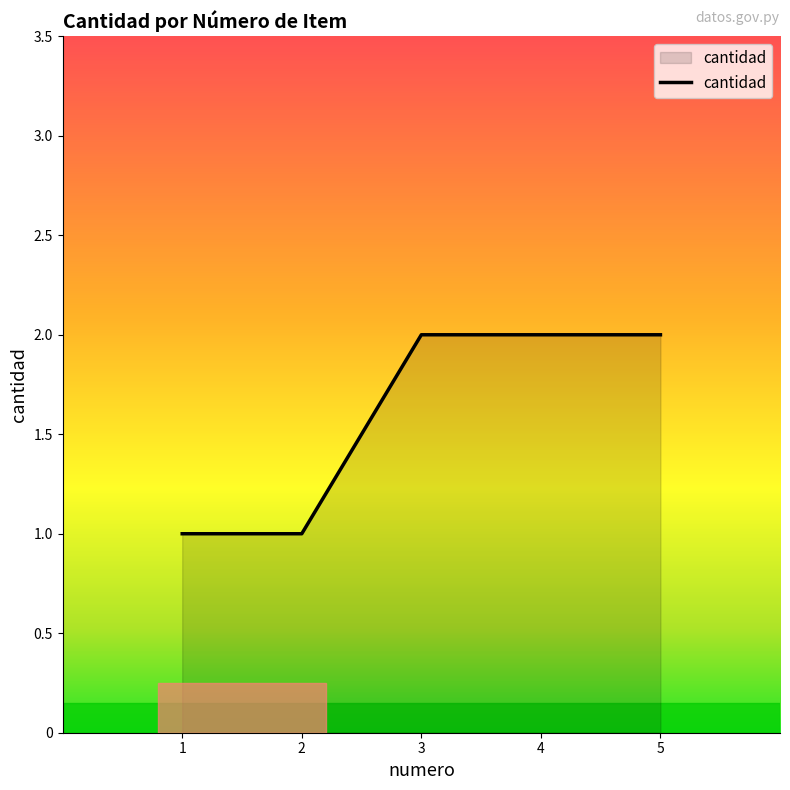

What is the average value?

2